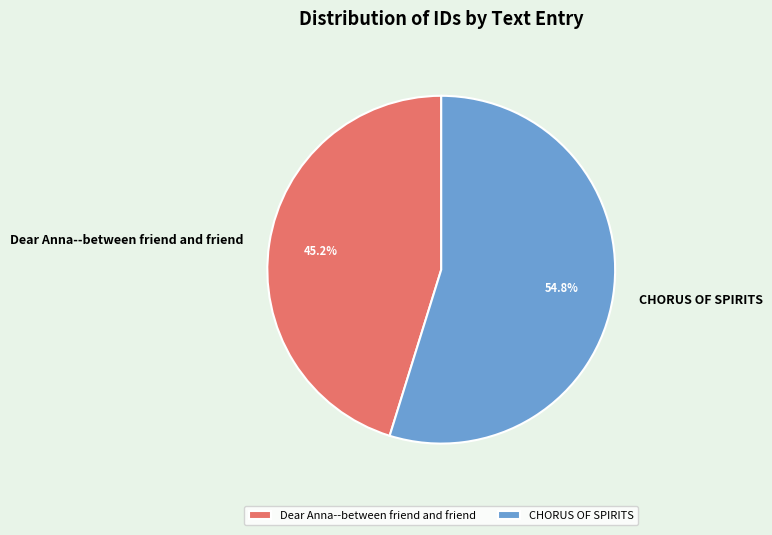

Between Dear Anna--between friend and friend and CHORUS OF SPIRITS, which is larger?

CHORUS OF SPIRITS